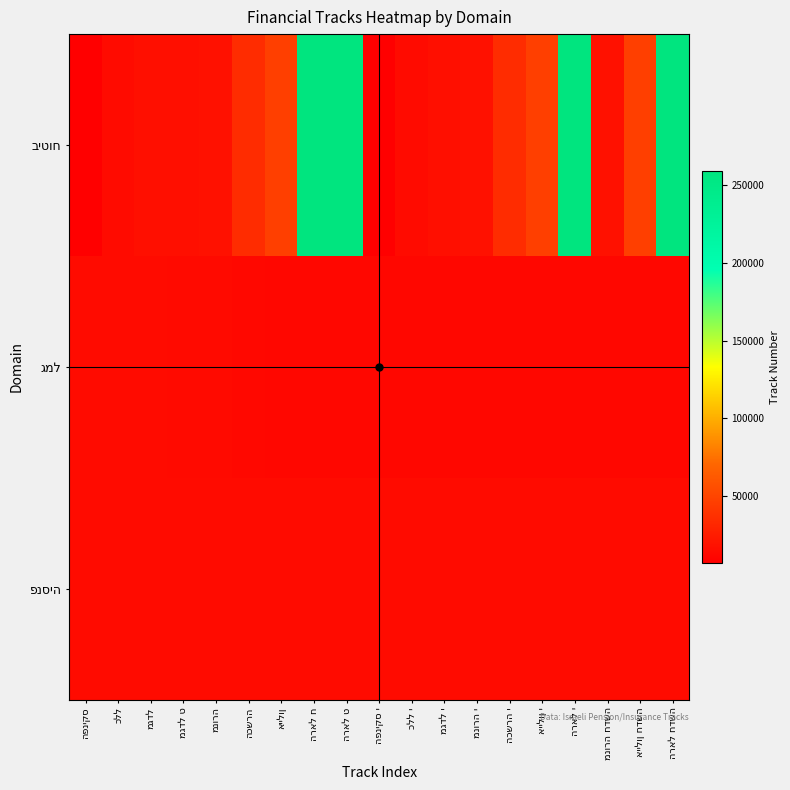

The value of ביטוח at הכשרה י is 57325. True or false?

False